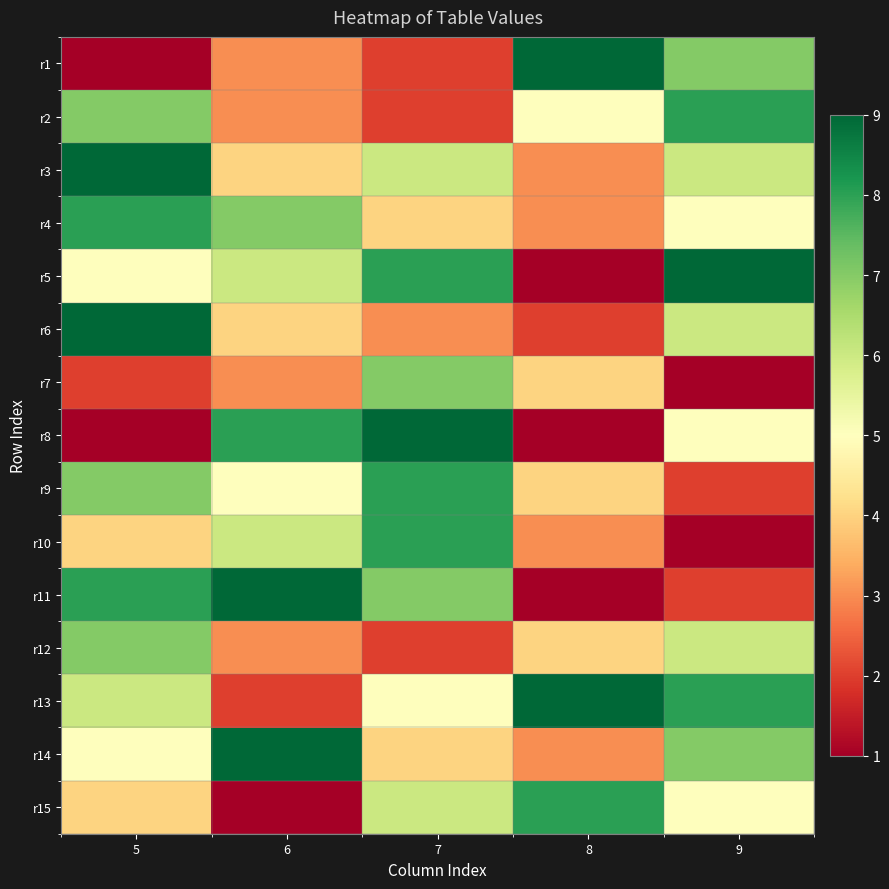

At how many categories does at least one series exceed 6?

5